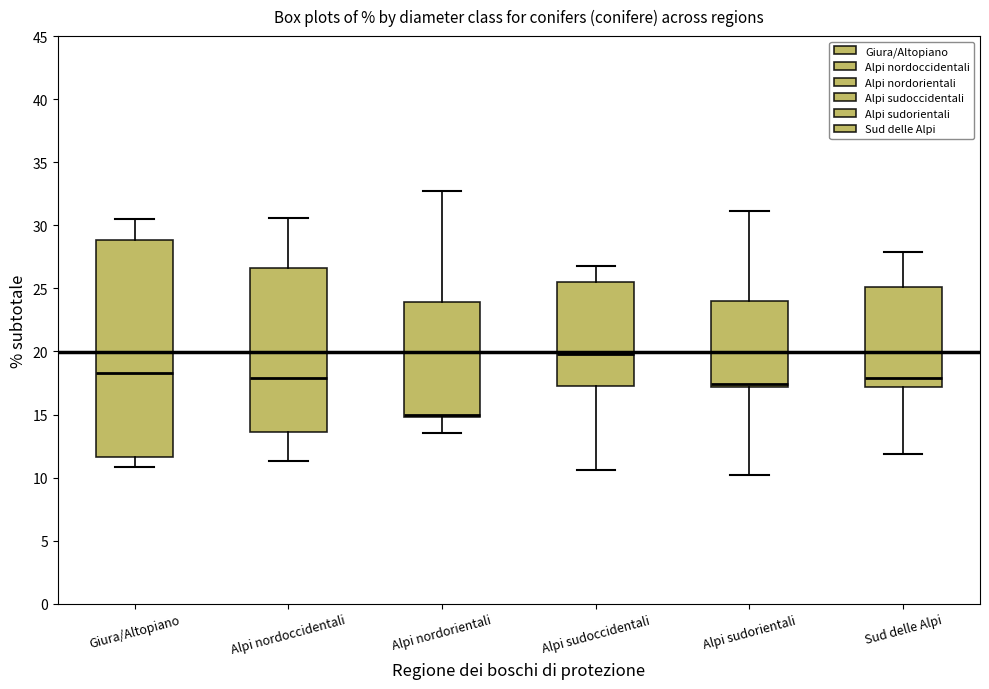

Which box has the lowest median line?

Alpi nordorientali